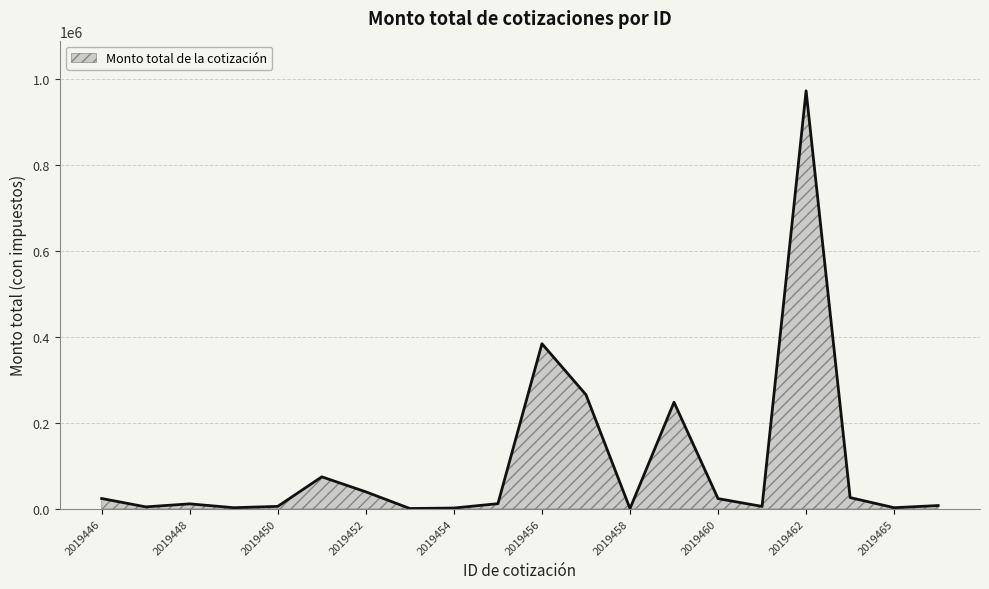

How many distinct data groups are displayed?

1